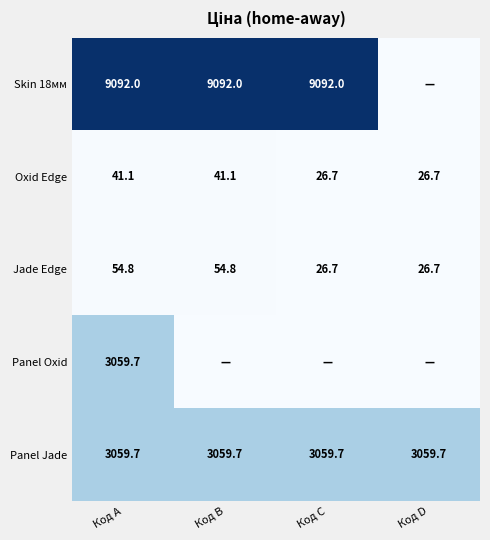

What is the maximum value shown in the chart?

9092.0